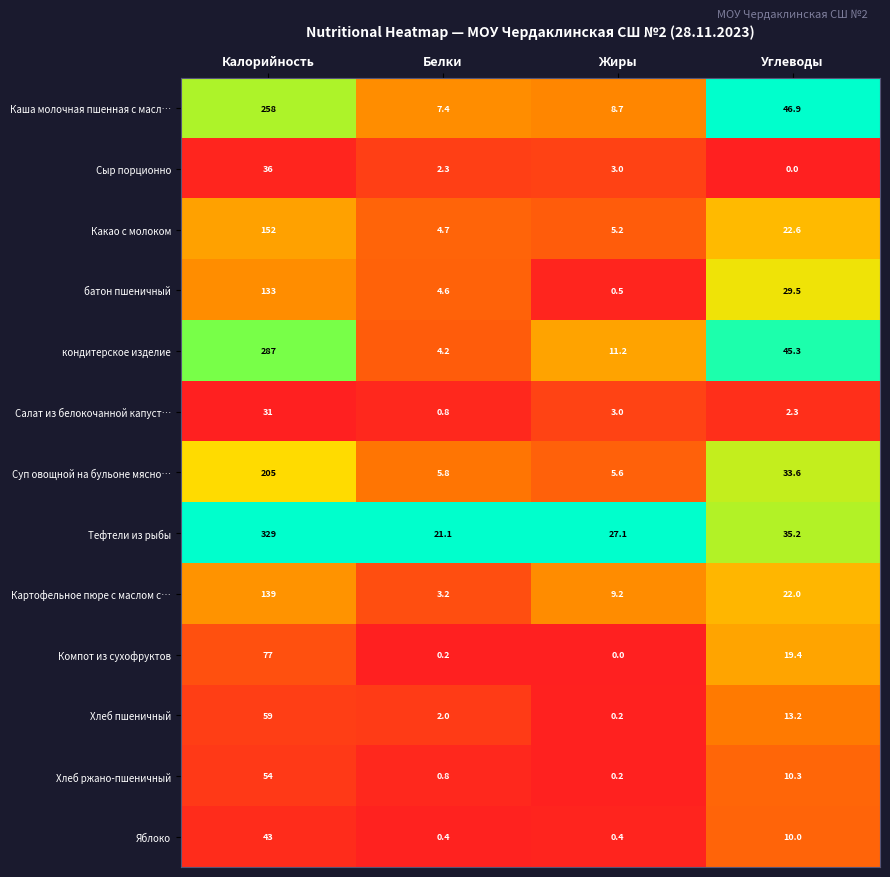

What is the difference between the highest and lowest values at Жиры?

27.1